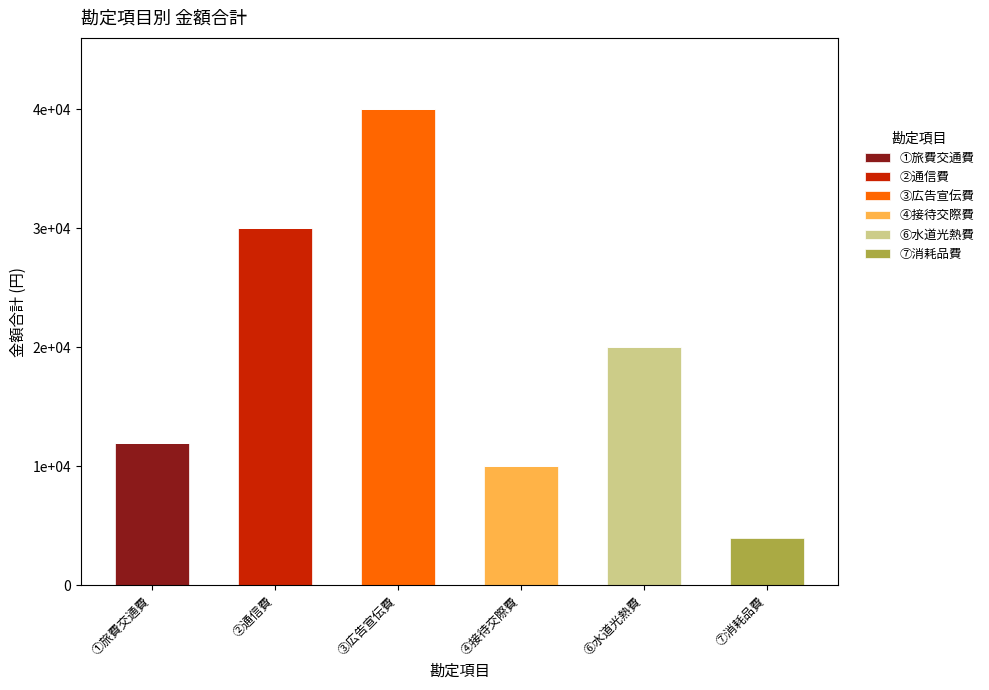

Which series has the largest total across all categories?

③広告宣伝費